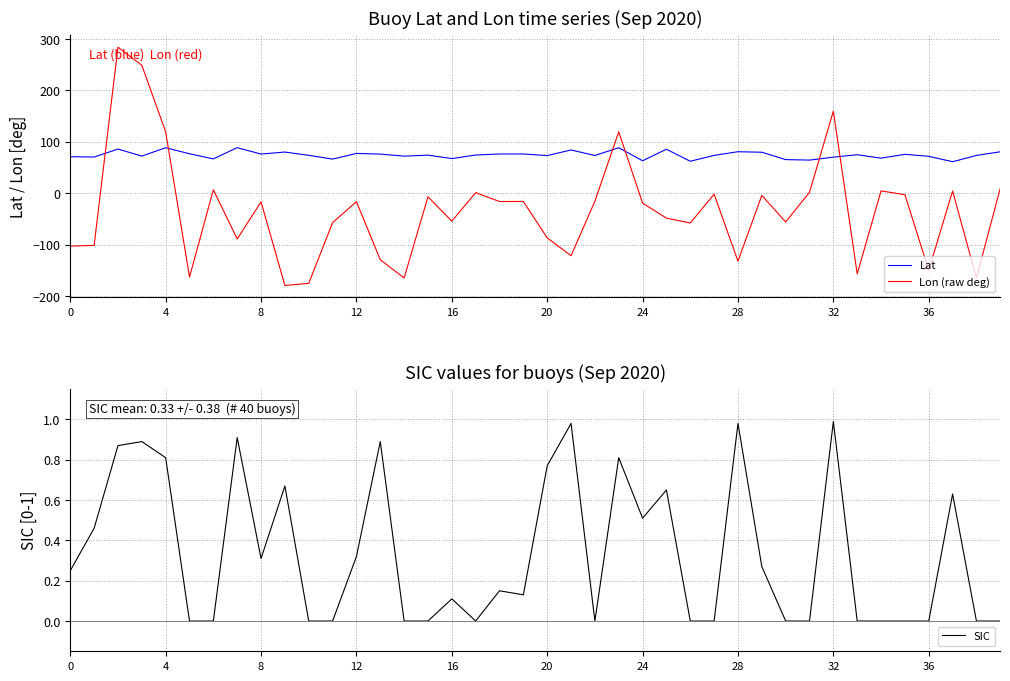

True or false: Lat and Lon (raw deg) cross at least once.

True